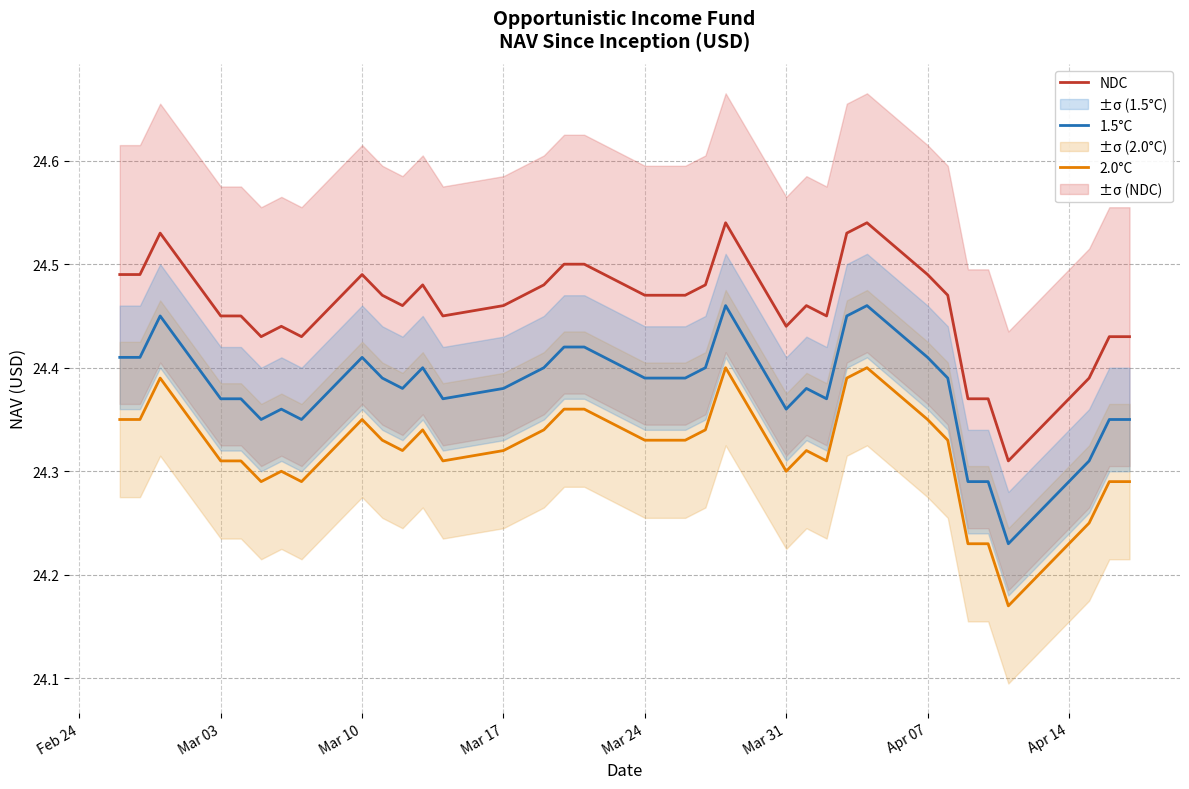

True or false: 1.5°C and 2.0°C intersect in this chart.

False